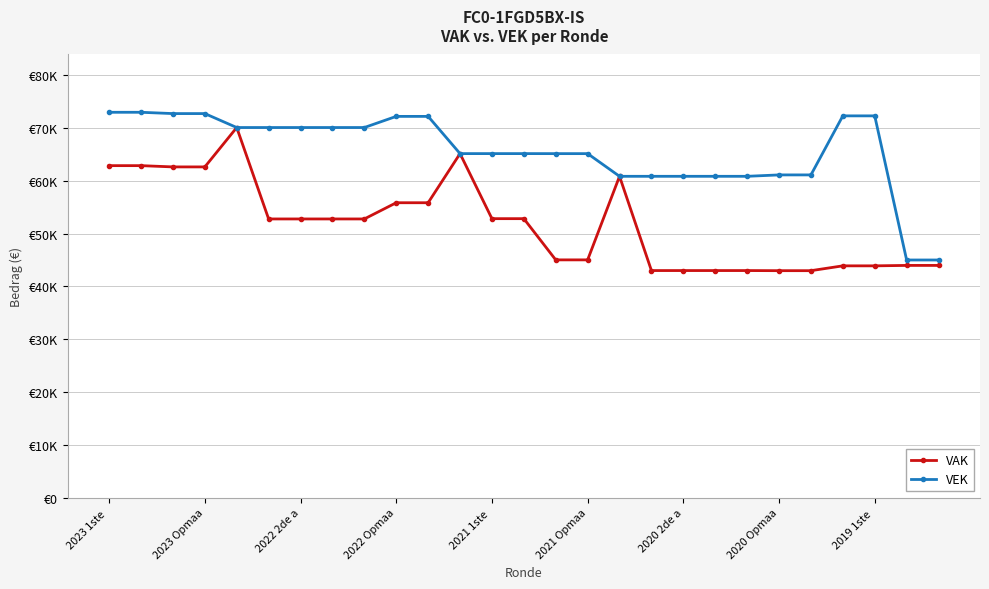

What is the value of the VEK point at the 1st from the left?

72974